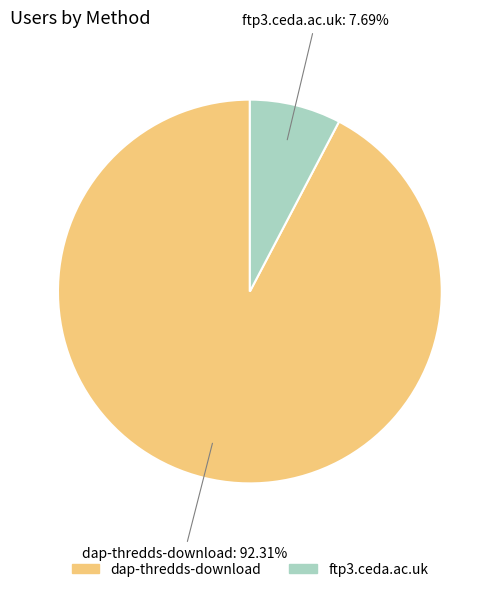

Which category has the biggest portion of the pie?

dap-thredds-download